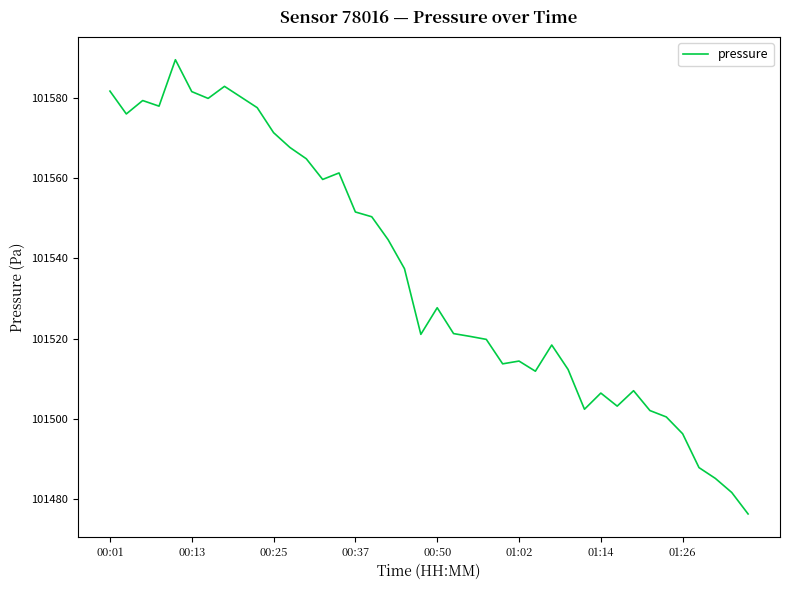

What is the difference between the maximum and minimum values?

113.1